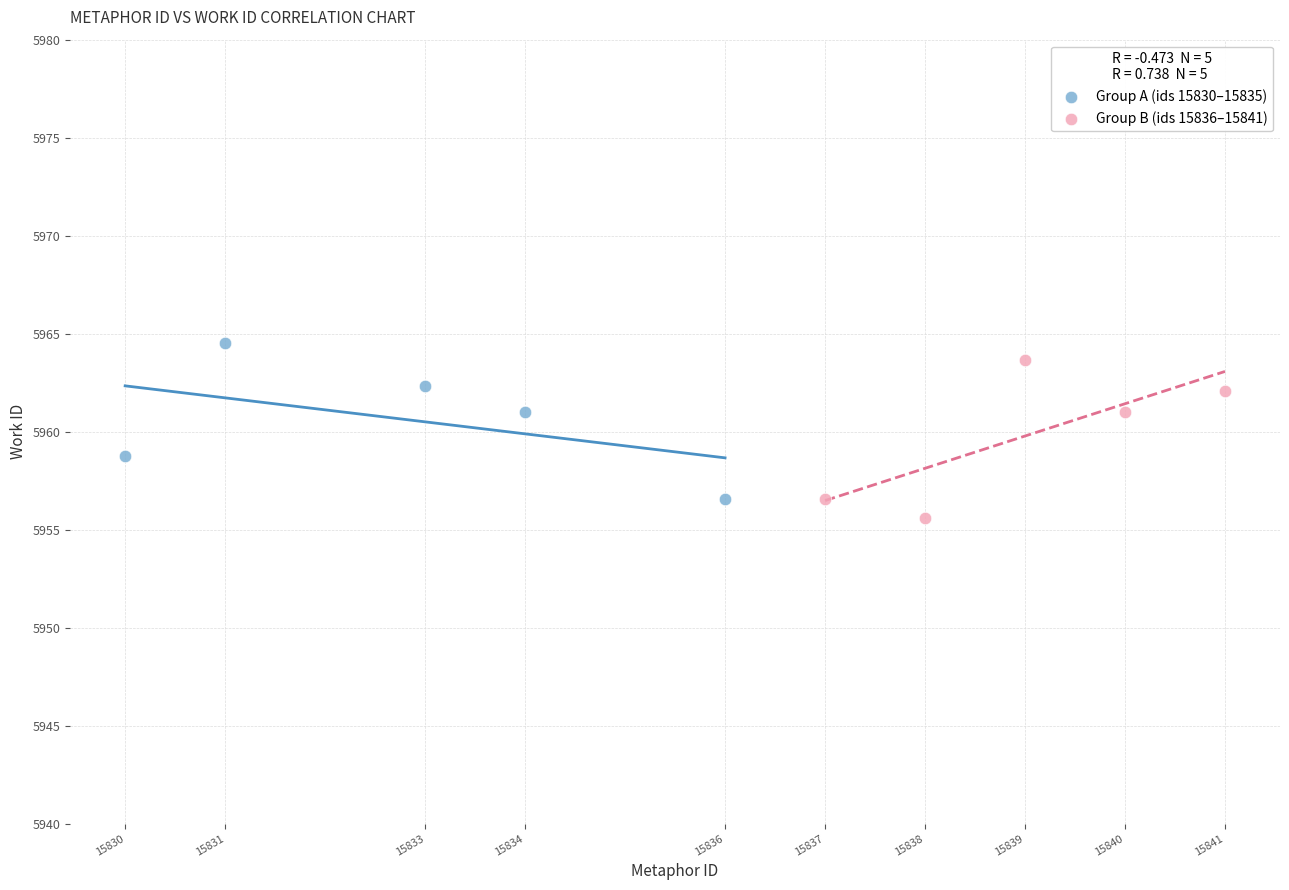

Which series reaches the maximum Y coordinate?

Group A (ids 15830–15835)